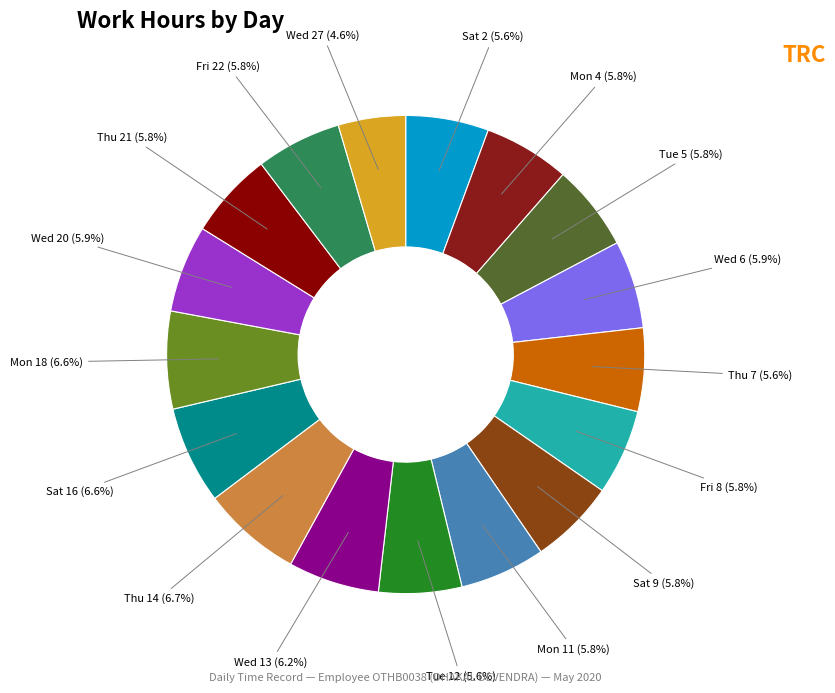

Which category has the smallest portion of the pie?

Wed 27